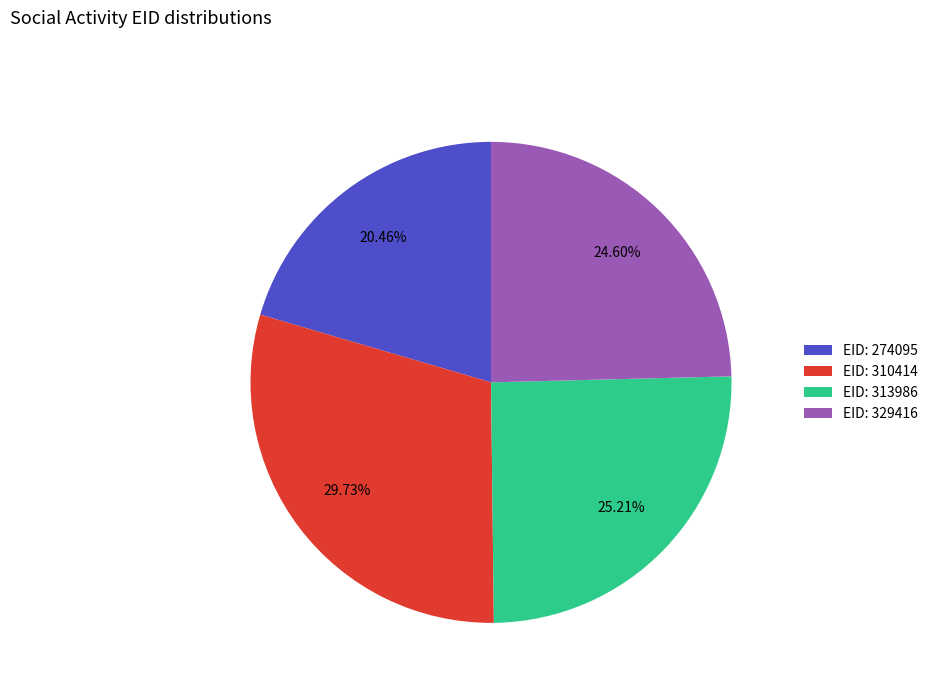

Which category has the smallest portion of the pie?

EID: 274095